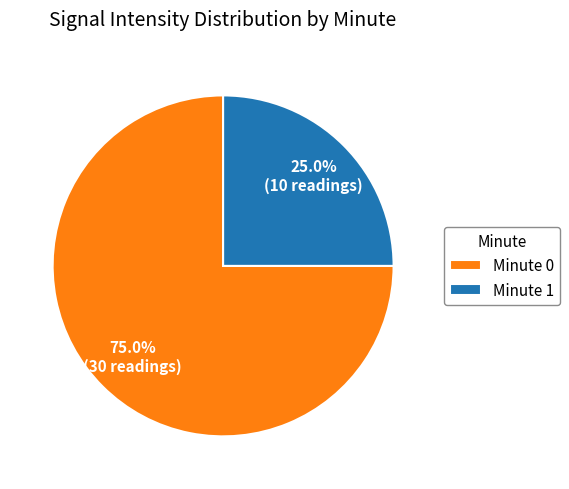

Which category has the smallest portion of the pie?

Minute 1